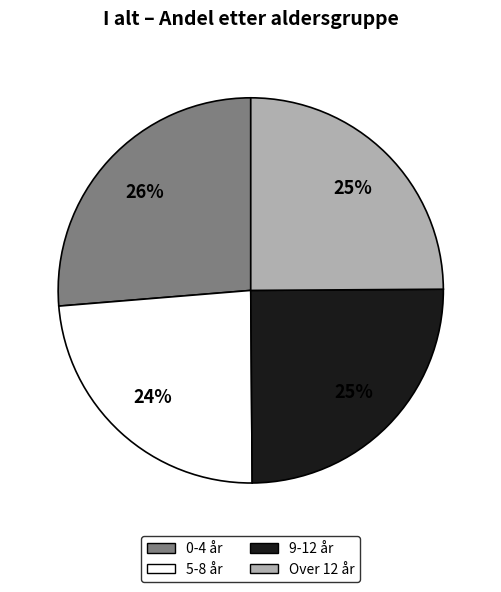

Count the number of slices in the pie.

4